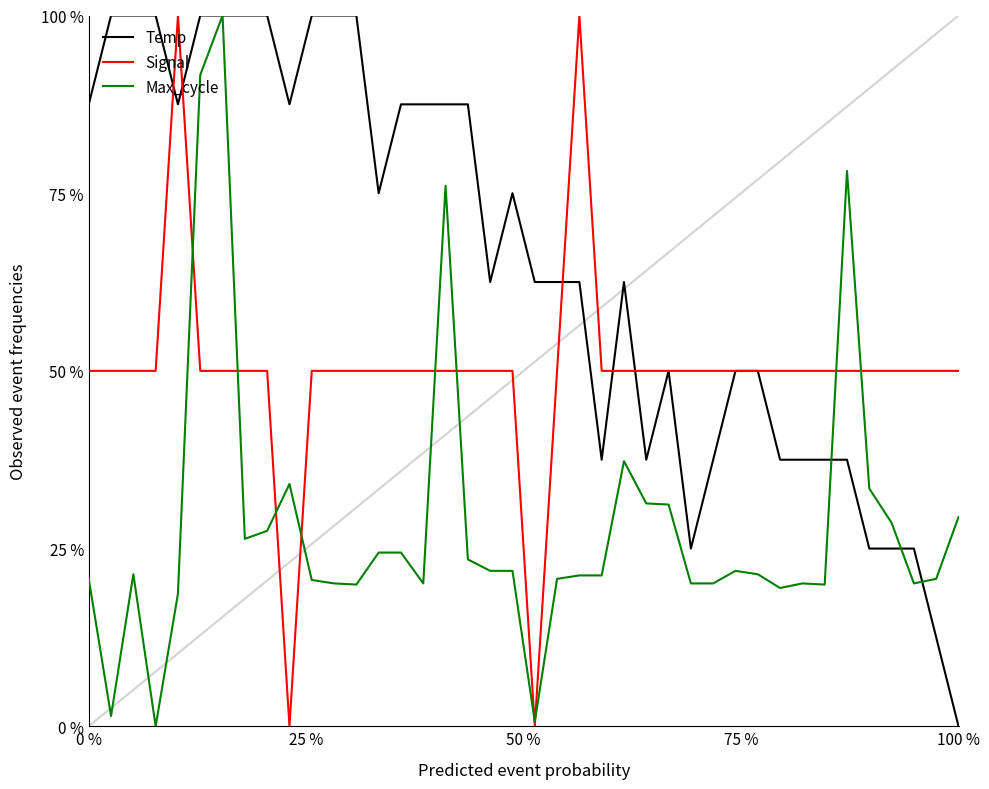

What are all the series names shown in the legend?

Temp, Signal, Max_cycle